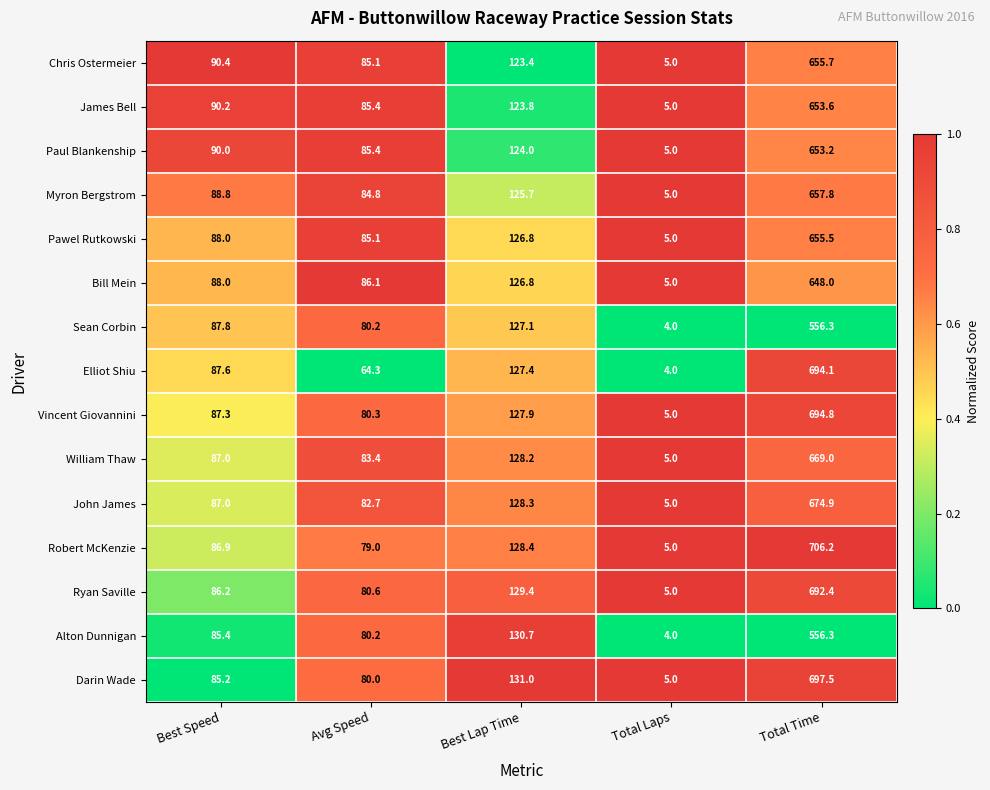

List the labels in order of Myron Bergstrom value, smallest first.

Total Laps, Avg Speed, Best Speed, Best Lap Time, Total Time